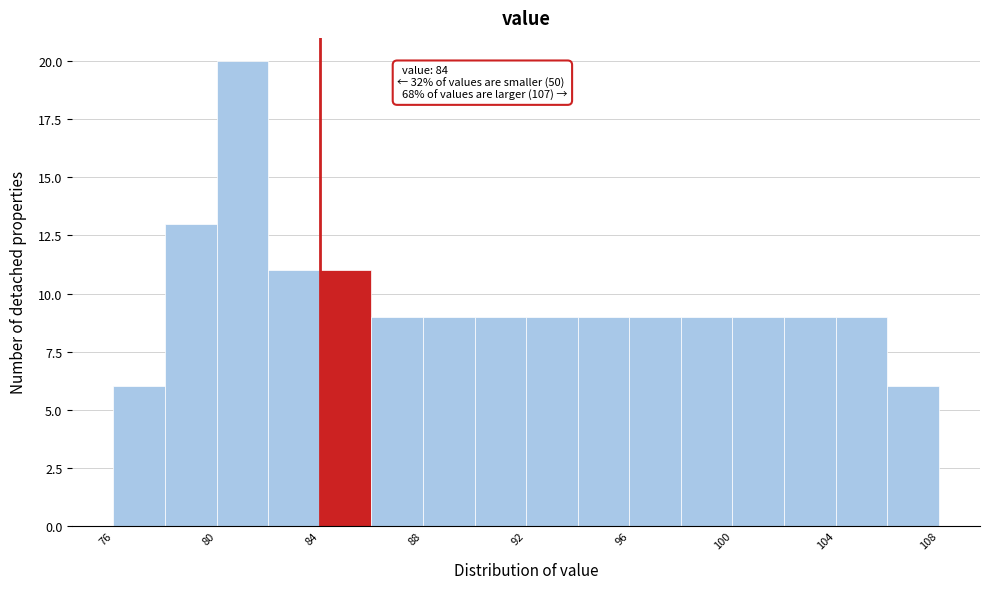

Which range on the x-axis has the tallest bar?

80 to 82